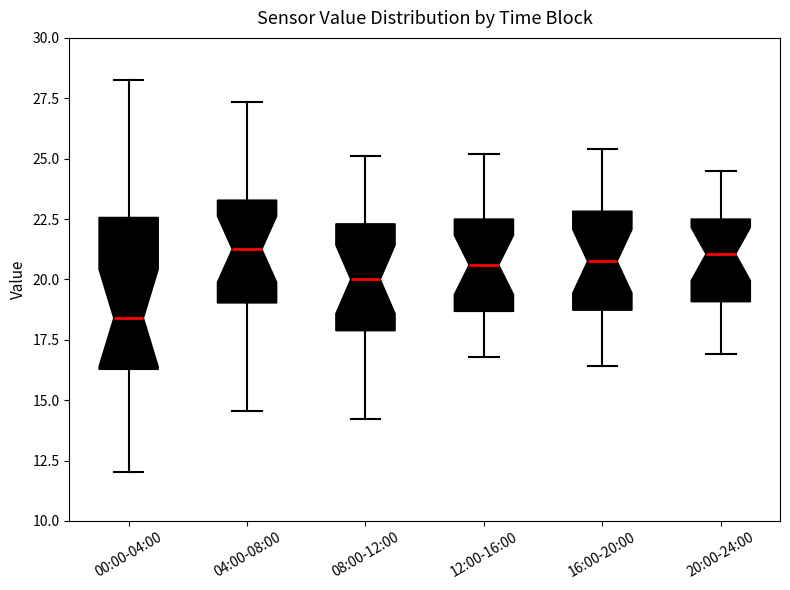

Comparing the boxes themselves (not the whiskers), which one is the tallest?

00:00-04:00